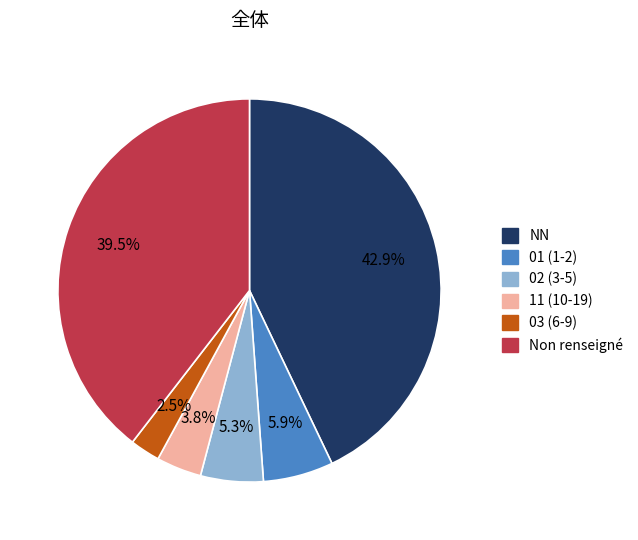

How many slices are in this pie chart?

6